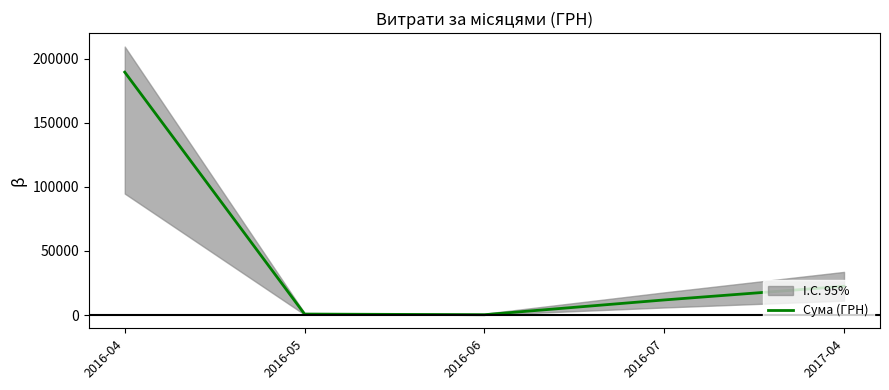

How many lines are shown in the chart?

1